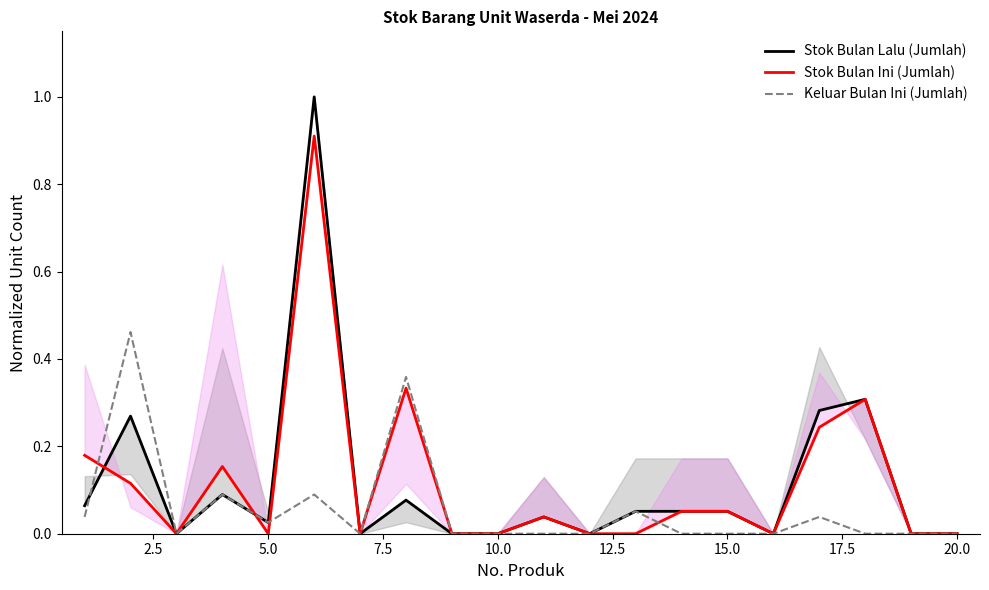

Reading left to right, what are all the values shown in this chart?

Stok Bulan Lalu (Jumlah): 0.1	0.3	0.0	0.1	0.0	1.0	0.0	0.1	0.0	0.0	0.0	0.0	0.1	0.1	0.1	0.0	0.3	0.3	0.0	0.0
Stok Bulan Ini (Jumlah): 0.2	0.1	0.0	0.2	0.0	0.9	0.0	0.3	0.0	0.0	0.0	0.0	0.0	0.1	0.1	0.0	0.2	0.3	0.0	0.0
Keluar Bulan Ini (Jumlah): 0.0	0.5	0.0	0.1	0.0	0.1	0.0	0.4	0.0	0.0	0.0	0.0	0.1	0.0	0.0	0.0	0.0	0.0	0.0	0.0